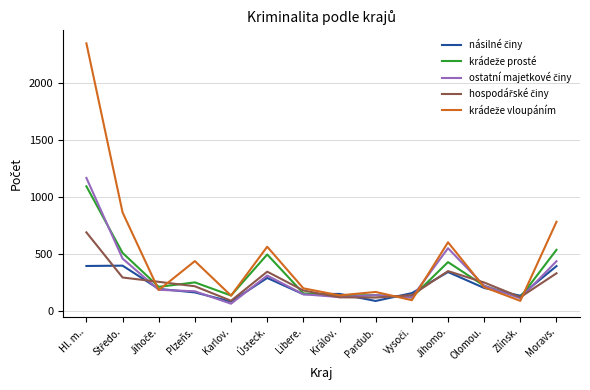

What is the total value across all series at Pardub.?

651